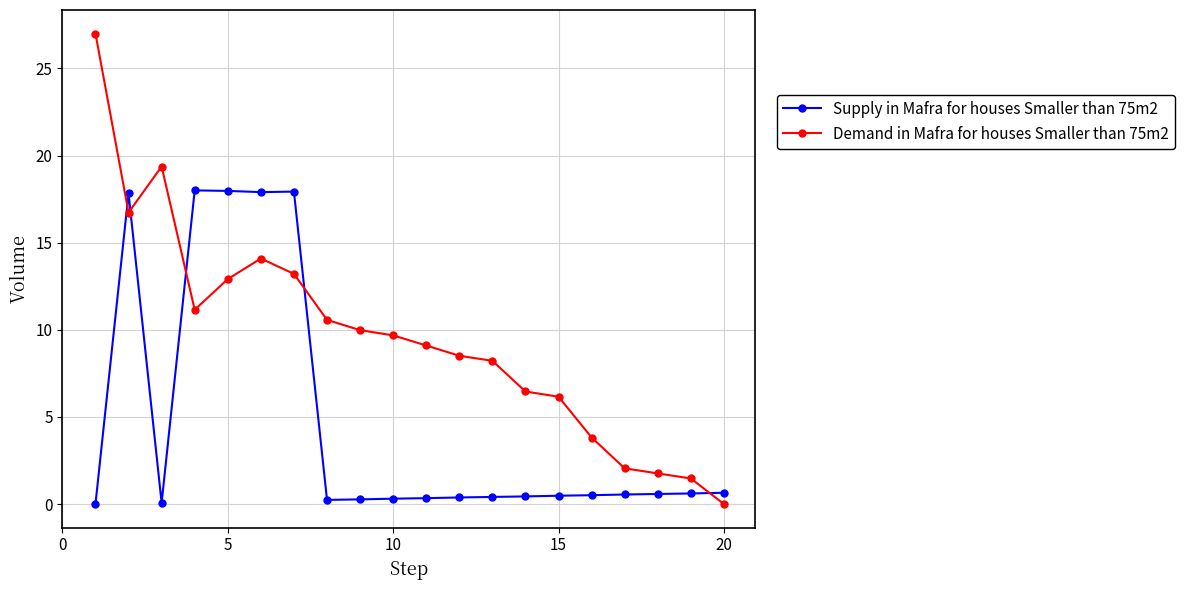

True or false: Supply in Mafra for houses Smaller than 75m2 and Demand in Mafra for houses Smaller than 75m2 intersect in this chart.

True